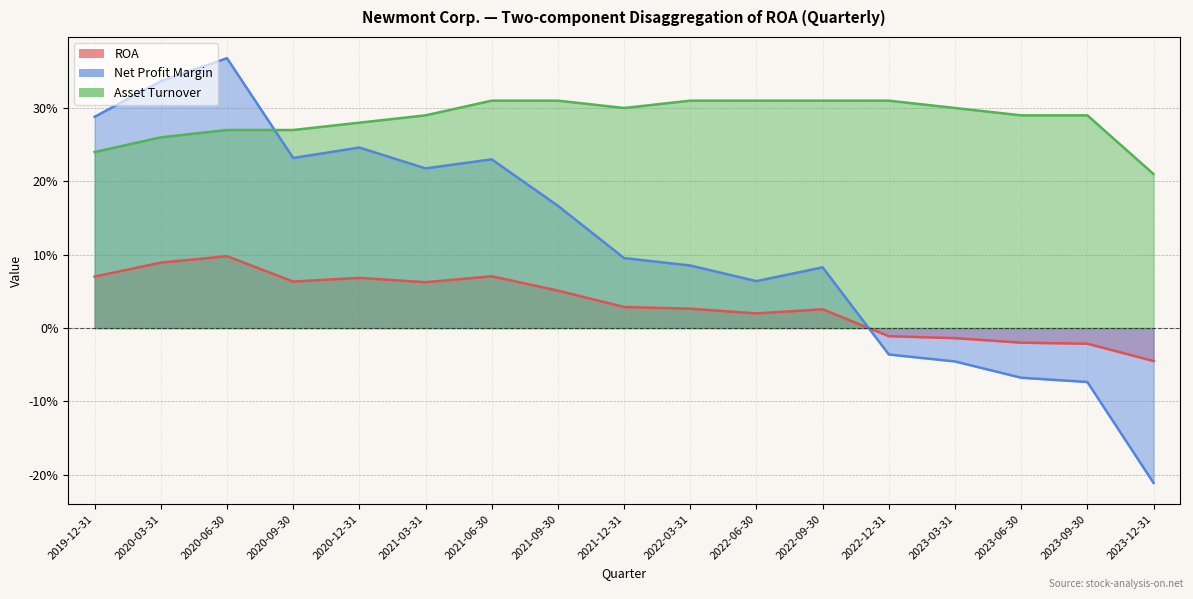

At 2023-06-30, list the series in order from largest to smallest.

Asset Turnover, ROA, Net Profit Margin